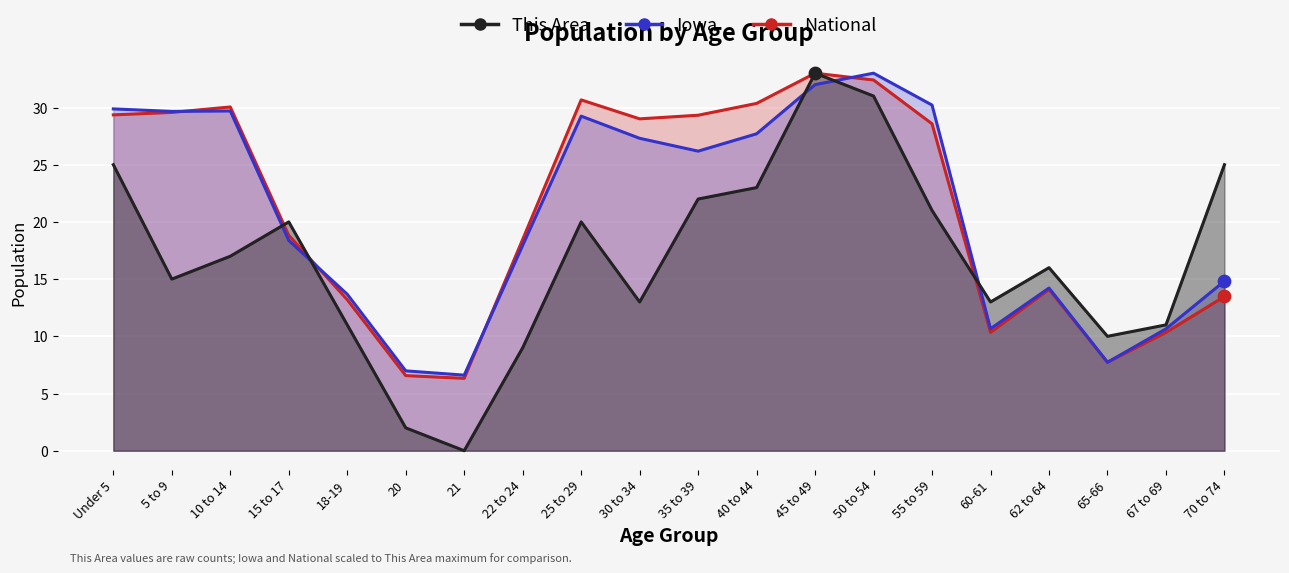

Which series contains the highest Y value?

This Area